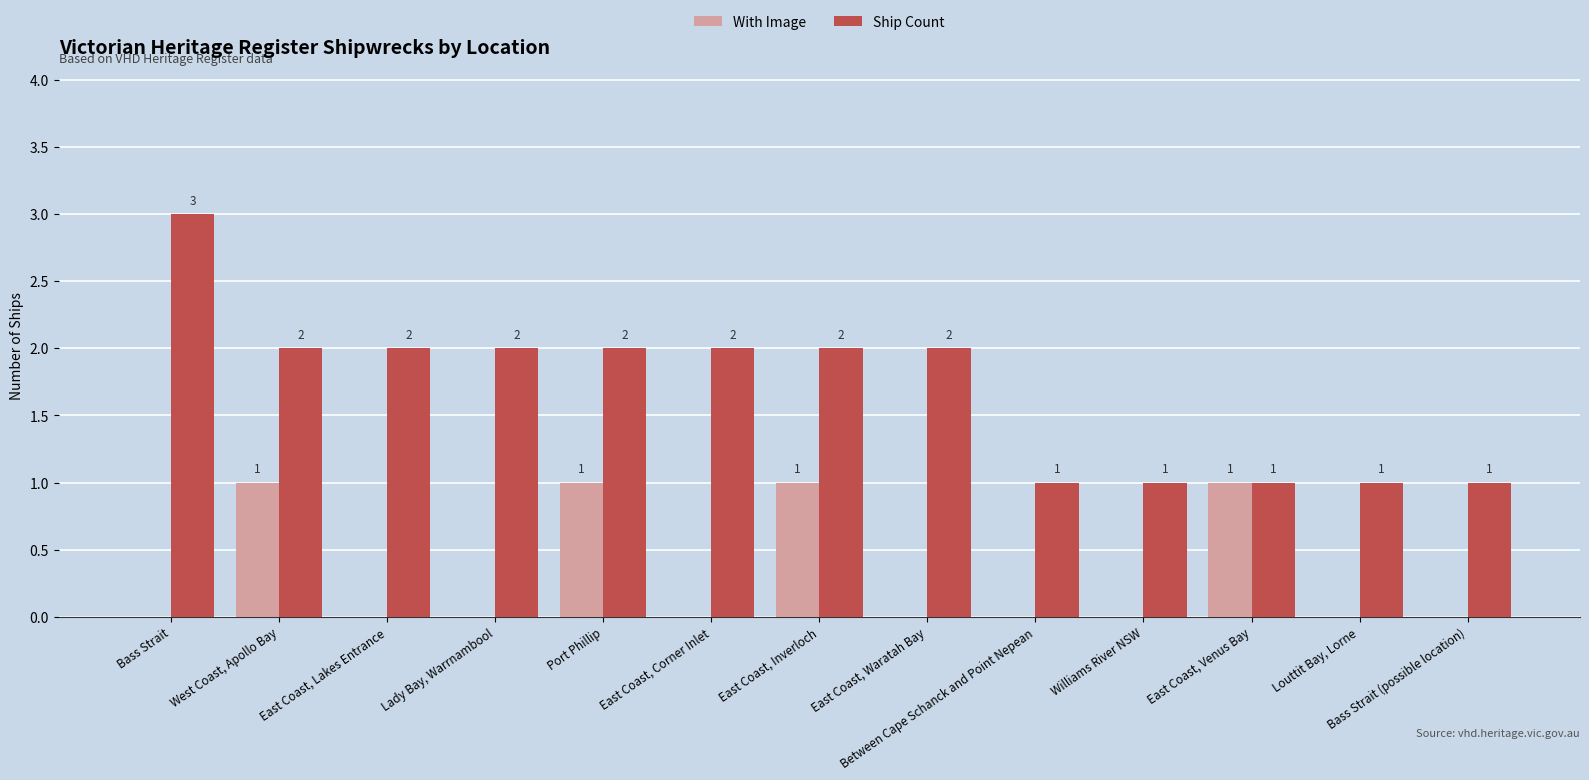

What is the total value across all series at Bass Strait?

3